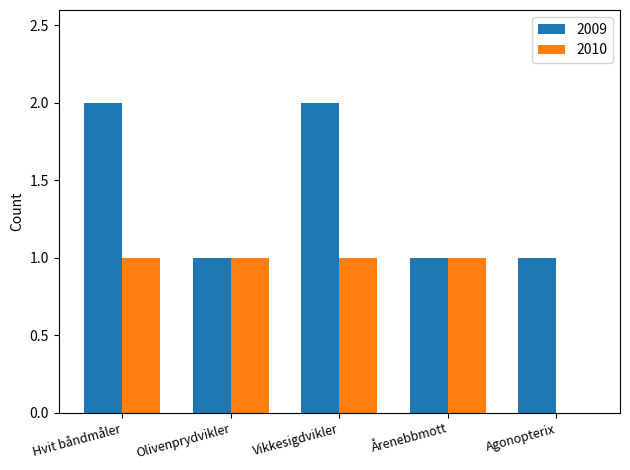

What is the total value across all series at Årenebbmott?

2